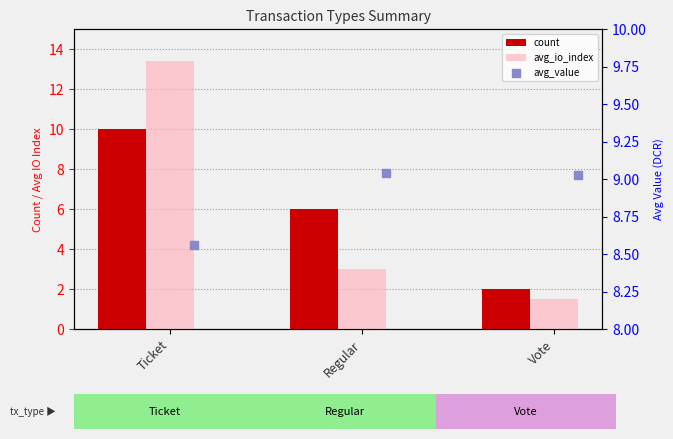

Is the value of avg_io_index at Regular greater than the value of avg_value at Vote?

No